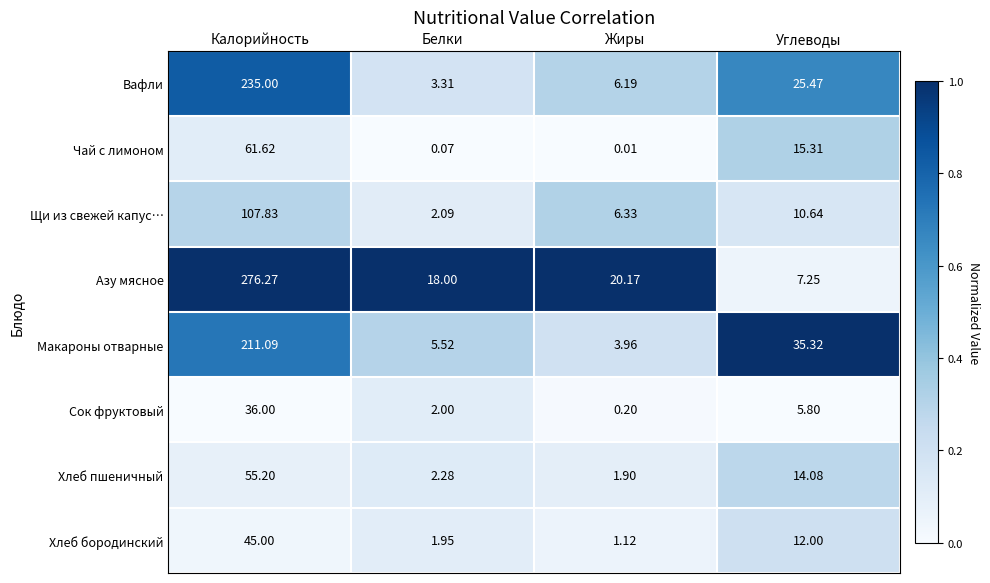

Which series has the widest spread of values?

Азу мясное